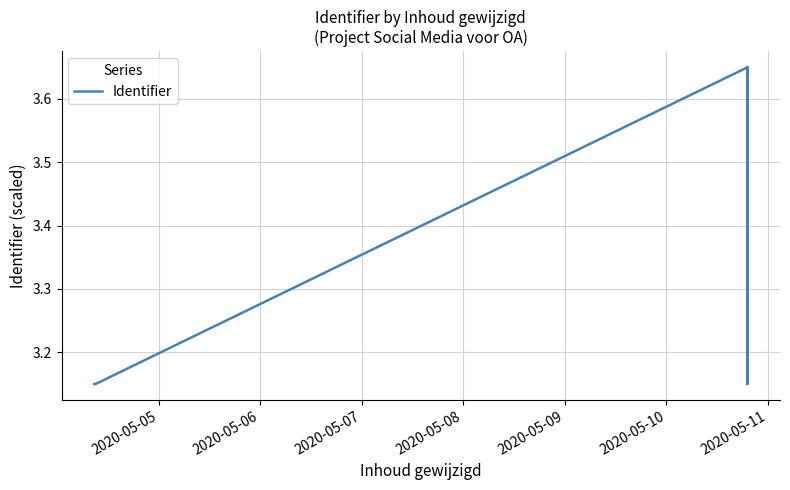

How many values are between 3 and 4?

10